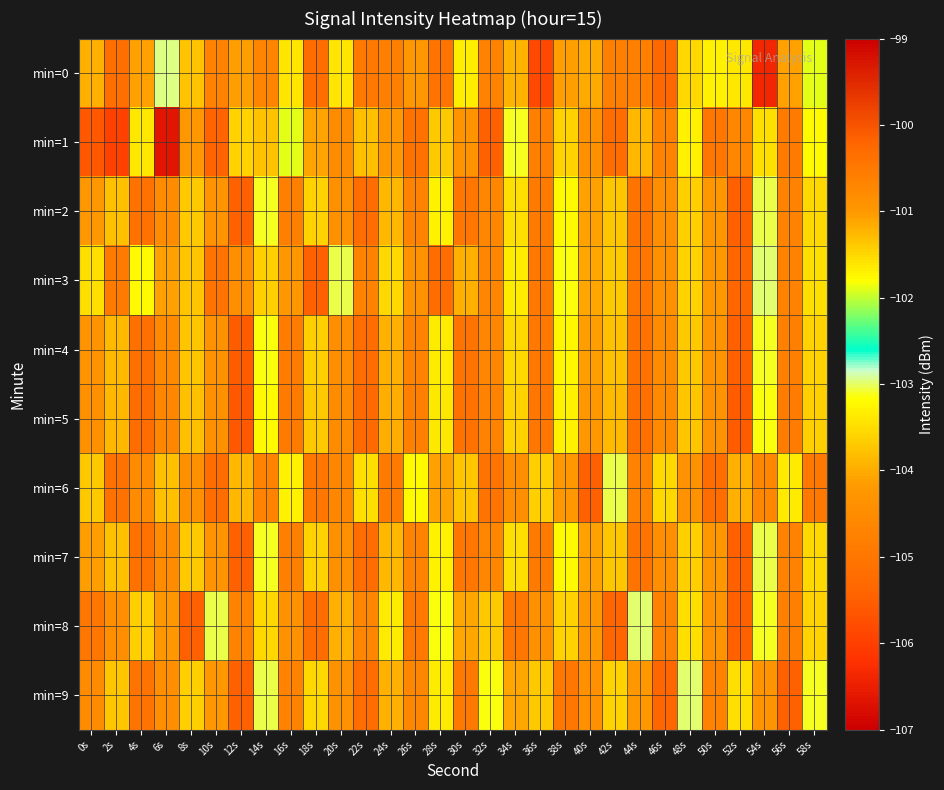

Reading left to right, transcribe all the data shown in this chart.

min=0: 0s=-104.0	2s=-105.2	4s=-104.1	6s=-102.9	8s=-103.8	10s=-104.7	12s=-104.2	14s=-104.7	16s=-103.4	18s=-105.2	20s=-103.4	22s=-104.9	24s=-104.8	26s=-104.2	28s=-100.4	30s=-103.3	32s=-104.7	34s=-103.9	36s=-105.8	38s=-104.1	40s=-104.0	42s=-104.8	44s=-104.8	46s=-105.3	48s=-103.5	50s=-103.3	52s=-103.4	54s=-106.4	56s=-104.1	58s=-101.9
min=1: 0s=-105.6	2s=-106.0	4s=-103.4	6s=-106.6	8s=-104.2	10s=-105.4	12s=-103.6	14s=-101.3	16s=-101.9	18s=-104.1	20s=-104.5	22s=-103.8	24s=-104.2	26s=-105.1	28s=-103.7	30s=-104.3	32s=-105.5	34s=-103.1	36s=-104.8	38s=-103.6	40s=-104.4	42s=-105.2	44s=-103.9	46s=-104.7	48s=-103.3	50s=-105.0	52s=-104.6	54s=-103.5	56s=-104.9	58s=-103.2
min=2: 0s=-104.2	2s=-103.8	4s=-105.1	6s=-104.5	8s=-103.7	10s=-104.3	12s=-105.5	14s=-103.1	16s=-104.8	18s=-103.6	20s=-104.4	22s=-105.2	24s=-103.9	26s=-104.7	28s=-103.3	30s=-105.0	32s=-104.6	34s=-103.5	36s=-104.9	38s=-103.2	40s=-104.1	42s=-103.8	44s=-105.0	46s=-104.5	48s=-103.7	50s=-104.2	52s=-105.5	54s=-103.0	56s=-104.8	58s=-103.5
min=3: 0s=-103.5	2s=-104.9	4s=-103.2	6s=-104.1	8s=-103.8	10s=-105.0	12s=-104.5	14s=-103.7	16s=-104.2	18s=-105.5	20s=-103.0	22s=-104.8	24s=-103.5	26s=-104.3	28s=-105.2	30s=-104.0	32s=-104.7	34s=-103.3	36s=-105.0	38s=-103.2	40s=-104.0	42s=-103.7	44s=-105.0	46s=-104.4	48s=-103.6	50s=-104.2	52s=-105.4	54s=-103.0	56s=-104.7	58s=-103.5
min=4: 0s=-104.3	2s=-103.8	4s=-105.2	6s=-104.5	8s=-103.8	10s=-104.3	12s=-105.5	14s=-103.2	16s=-104.8	18s=-103.7	20s=-104.5	22s=-105.2	24s=-104.0	26s=-104.8	28s=-103.3	30s=-105.0	32s=-104.7	34s=-103.5	36s=-105.0	38s=-103.2	40s=-104.2	42s=-103.8	44s=-105.1	46s=-104.5	48s=-103.7	50s=-104.3	52s=-105.5	54s=-103.1	56s=-104.8	58s=-103.6
min=5: 0s=-104.4	2s=-103.9	4s=-105.2	6s=-104.6	8s=-103.8	10s=-104.4	12s=-105.6	14s=-103.2	16s=-104.9	18s=-103.7	20s=-104.5	22s=-105.3	24s=-104.0	26s=-104.8	28s=-103.4	30s=-105.1	32s=-104.7	34s=-103.6	36s=-105.0	38s=-103.3	40s=-104.2	42s=-103.8	44s=-105.2	46s=-104.5	48s=-103.8	50s=-104.3	52s=-105.5	54s=-103.2	56s=-104.8	58s=-103.7
min=6: 0s=-103.7	2s=-105.1	4s=-104.5	6s=-103.8	8s=-104.4	10s=-105.2	12s=-103.9	14s=-104.7	16s=-103.3	18s=-105.0	20s=-104.6	22s=-103.5	24s=-104.9	26s=-103.2	28s=-104.1	30s=-103.8	32s=-105.0	34s=-104.5	36s=-103.7	38s=-104.2	40s=-105.5	42s=-103.0	44s=-104.8	46s=-103.5	48s=-104.3	50s=-105.2	52s=-104.0	54s=-104.7	56s=-103.3	58s=-105.0
min=7: 0s=-104.2	2s=-103.8	4s=-105.1	6s=-104.5	8s=-103.7	10s=-104.3	12s=-105.5	14s=-103.1	16s=-104.8	18s=-103.6	20s=-104.4	22s=-105.2	24s=-103.9	26s=-104.7	28s=-103.3	30s=-105.0	32s=-104.6	34s=-103.5	36s=-104.9	38s=-103.2	40s=-104.1	42s=-103.8	44s=-105.0	46s=-104.5	48s=-103.7	50s=-104.2	52s=-105.5	54s=-103.0	56s=-104.8	58s=-103.5
min=8: 0s=-105.0	2s=-104.5	4s=-103.7	6s=-104.2	8s=-105.5	10s=-103.0	12s=-104.8	14s=-103.5	16s=-104.3	18s=-105.2	20s=-104.0	22s=-104.7	24s=-103.3	26s=-105.0	28s=-103.2	30s=-104.0	32s=-103.7	34s=-105.0	36s=-104.4	38s=-103.6	40s=-104.2	42s=-105.4	44s=-103.0	46s=-104.7	48s=-103.5	50s=-104.3	52s=-105.5	54s=-103.1	56s=-104.8	58s=-103.6
min=9: 0s=-104.5	2s=-103.8	4s=-105.0	6s=-104.5	8s=-103.7	10s=-104.2	12s=-105.5	14s=-103.0	16s=-104.8	18s=-103.5	20s=-104.3	22s=-105.2	24s=-104.0	26s=-104.7	28s=-103.3	30s=-105.0	32s=-103.2	34s=-104.0	36s=-103.7	38s=-105.0	40s=-104.4	42s=-103.6	44s=-104.2	46s=-105.4	48s=-103.0	50s=-104.7	52s=-103.5	54s=-104.3	56s=-105.5	58s=-103.1